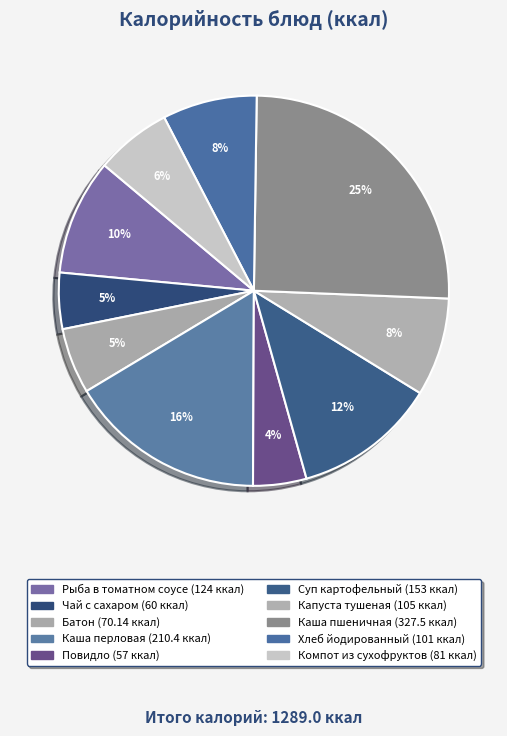

Rank the categories by value from highest to lowest.

Каша пшеничная с маслом, Каша перловая с маслом, Суп картофельный с крупой пшенной, Рыба в томатном соусе с овощами, Капуста тушенная, Хлеб йодированный/ржаной, Компот из сухофруктов, Батон, Чай с сахаром, Повидло фруктовое